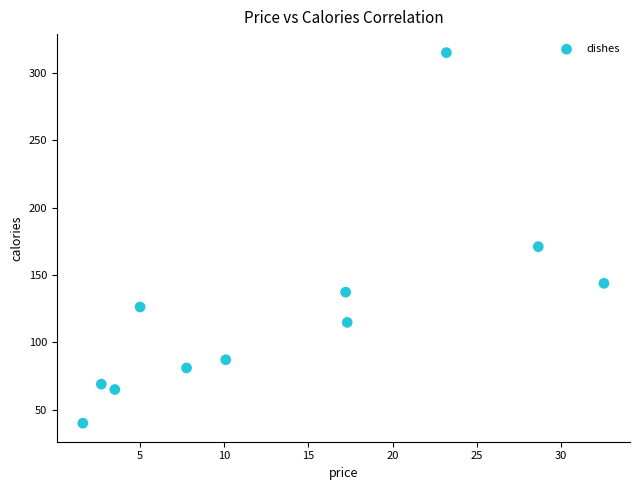

What Y value in the scatter plot is closest to 177?

171.0